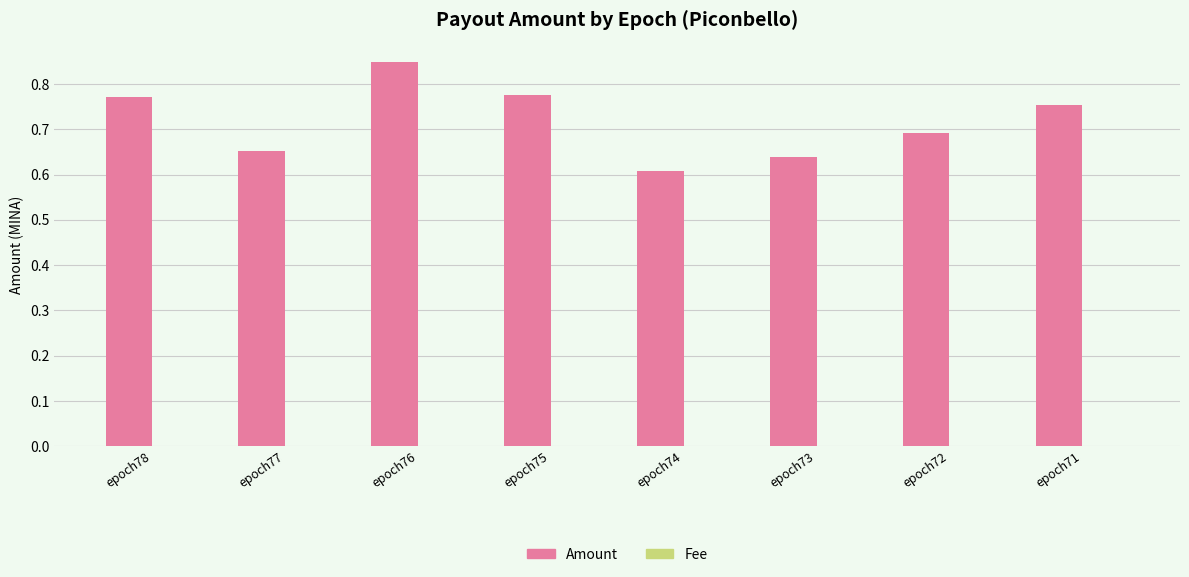

Is it true that Amount equals 0.3 at epoch72?

False